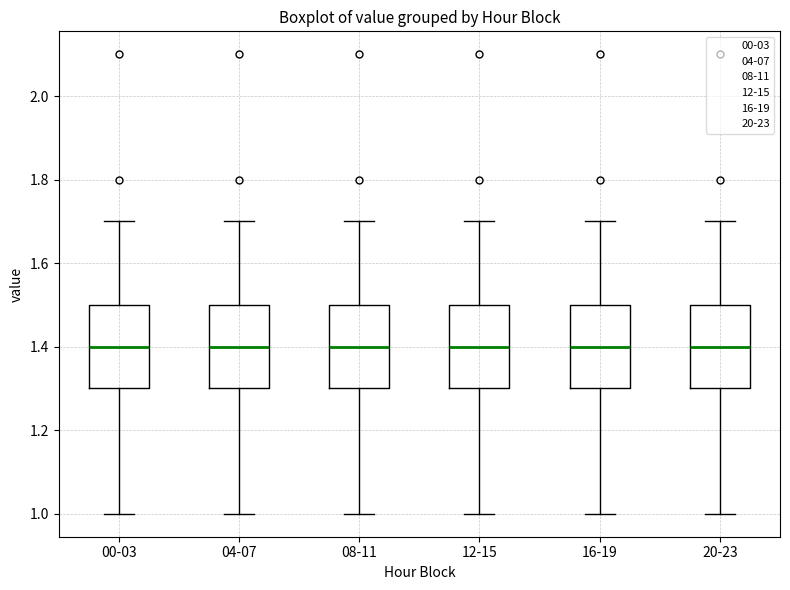

Reading left to right, read every box against the y-axis: the position of its median line, the range the box covers, and the ends of its whiskers. The values are not printed on the chart, so give them approximately, as read against the axis.

00-03: median 1.4, box 1.3 to 1.5, whiskers 1.0 to 1.7
04-07: median 1.4, box 1.3 to 1.5, whiskers 1.0 to 1.7
08-11: median 1.4, box 1.3 to 1.5, whiskers 1.0 to 1.7
12-15: median 1.4, box 1.3 to 1.5, whiskers 1.0 to 1.7
16-19: median 1.4, box 1.3 to 1.5, whiskers 1.0 to 1.7
20-23: median 1.4, box 1.3 to 1.5, whiskers 1.0 to 1.7